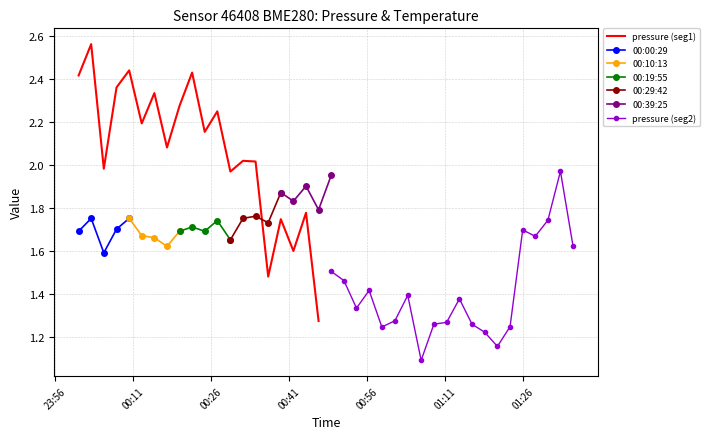

True or false: pressure and pressure_norm_1 intersect in this chart.

True